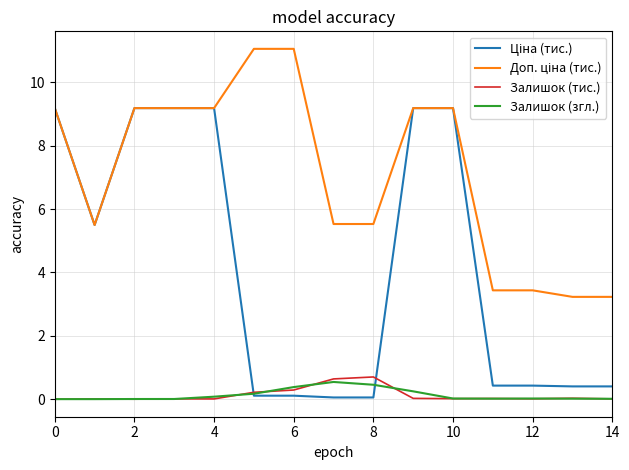

Reading left to right, extract all data points from this chart.

Ціна (тис.): 9.2	5.5	9.2	9.2	9.2	0.1	0.1	0.1	0.1	9.2	9.2	0.4	0.4	0.4	0.4
Доп. ціна (тис.): 9.2	5.5	9.2	9.2	9.2	11.1	11.1	5.5	5.5	9.2	9.2	3.4	3.4	3.2	3.2
Залишок (тис.): 0.0	0.0	0.0	0.0	0.0	0.2	0.3	0.6	0.7	0.0	0.0	0.0	0.0	0.0	0.0
Залишок (згл.): 0.0	0.0	0.0	0.0	0.1	0.2	0.4	0.5	0.5	0.2	0.0	0.0	0.0	0.0	0.0